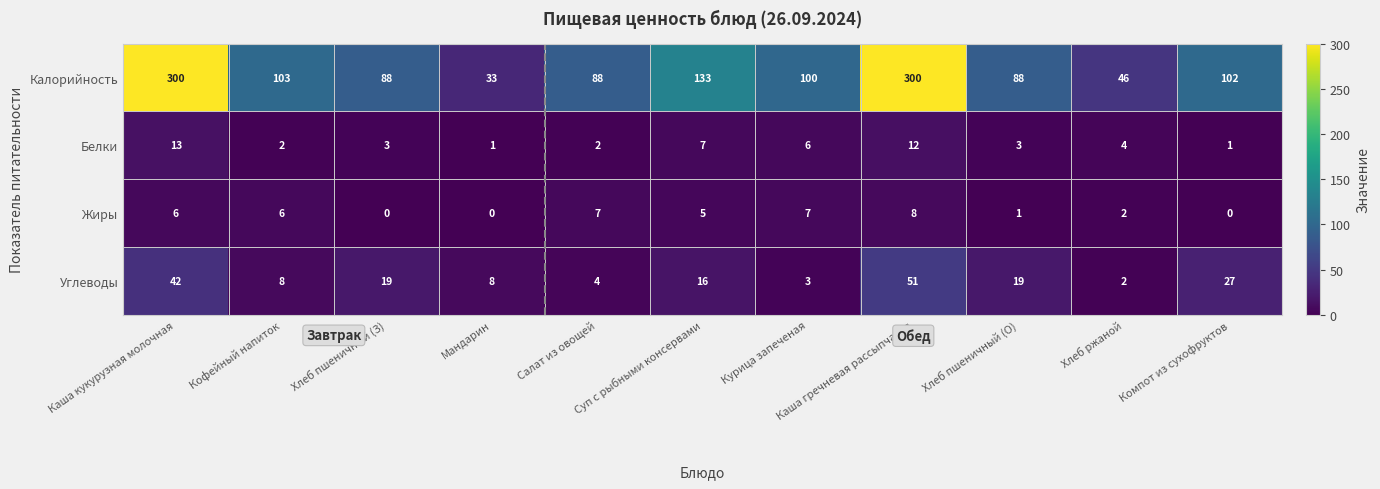

List the series in order of their peak value, lowest first.

Жиры, Белки, Углеводы, Калорийность